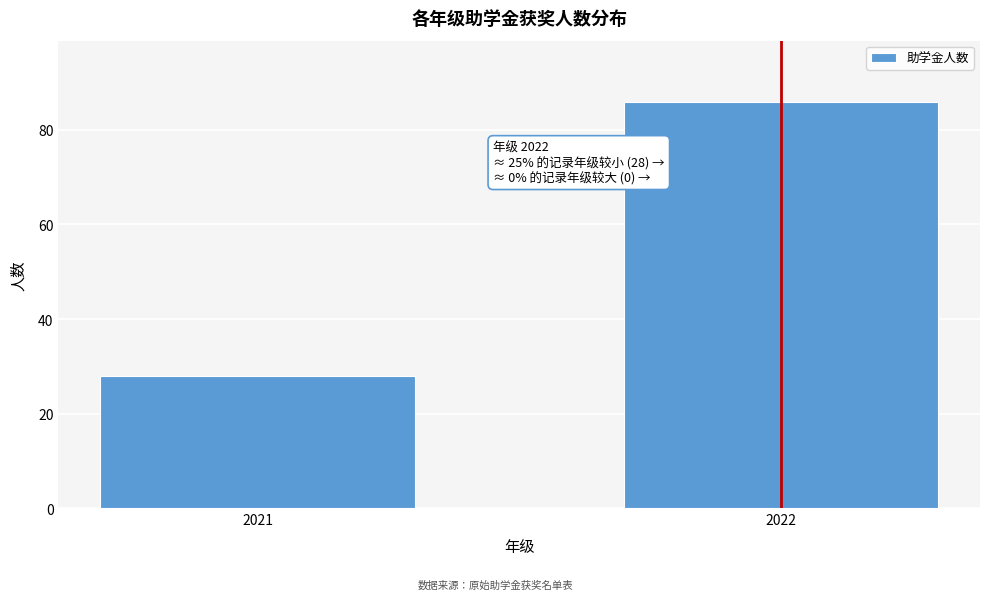

Reading left to right, list all the values displayed in this chart.

2021=28	2022=86